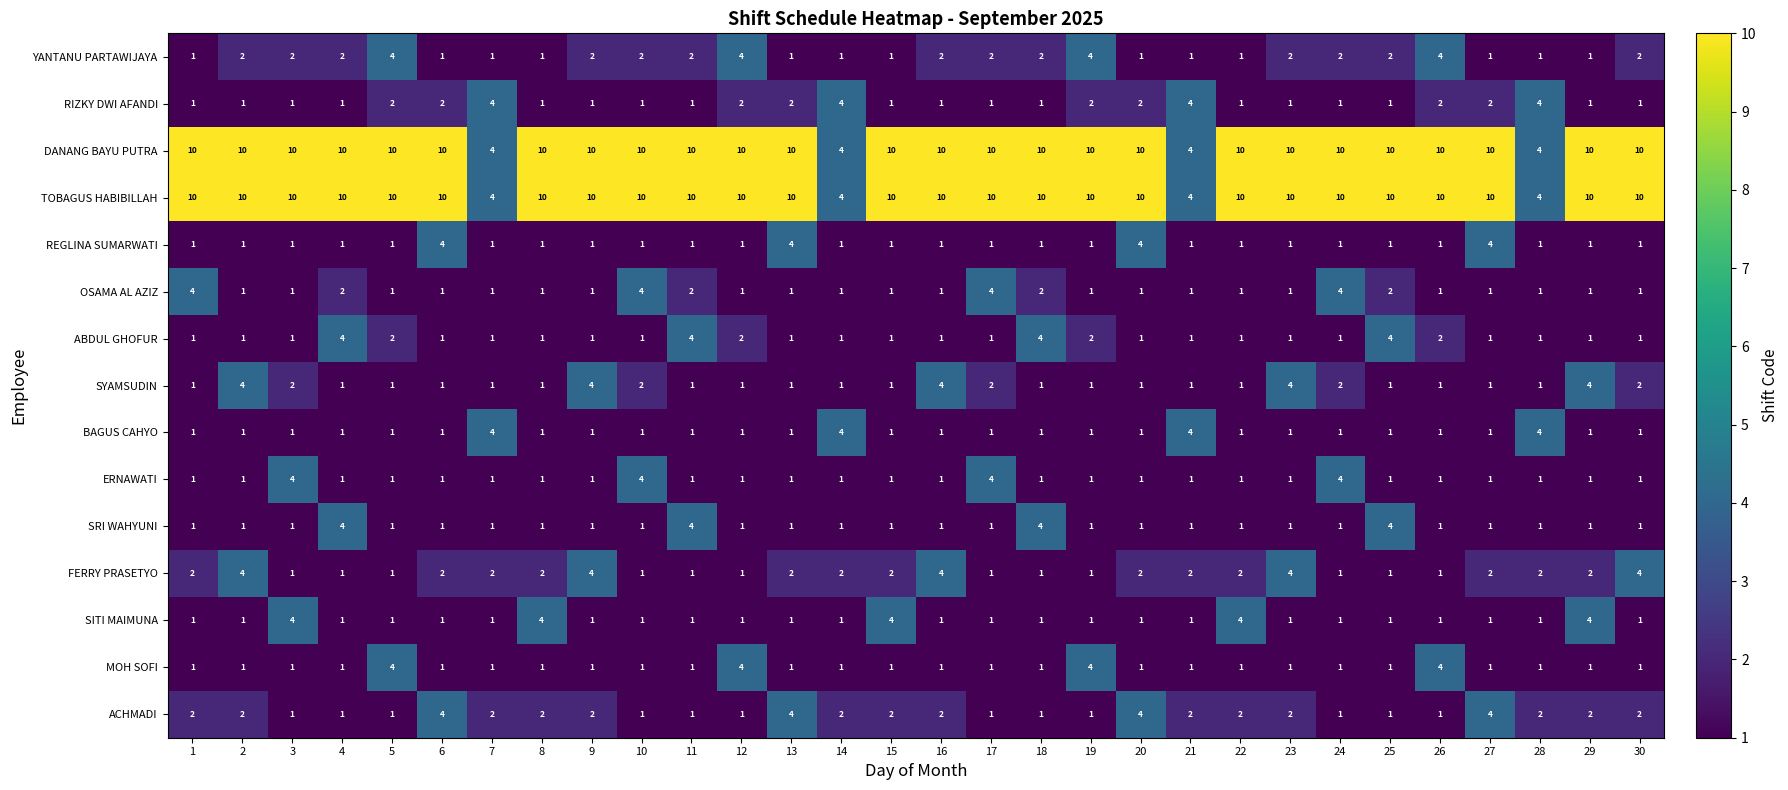

What is the total value across all series at 14?

29